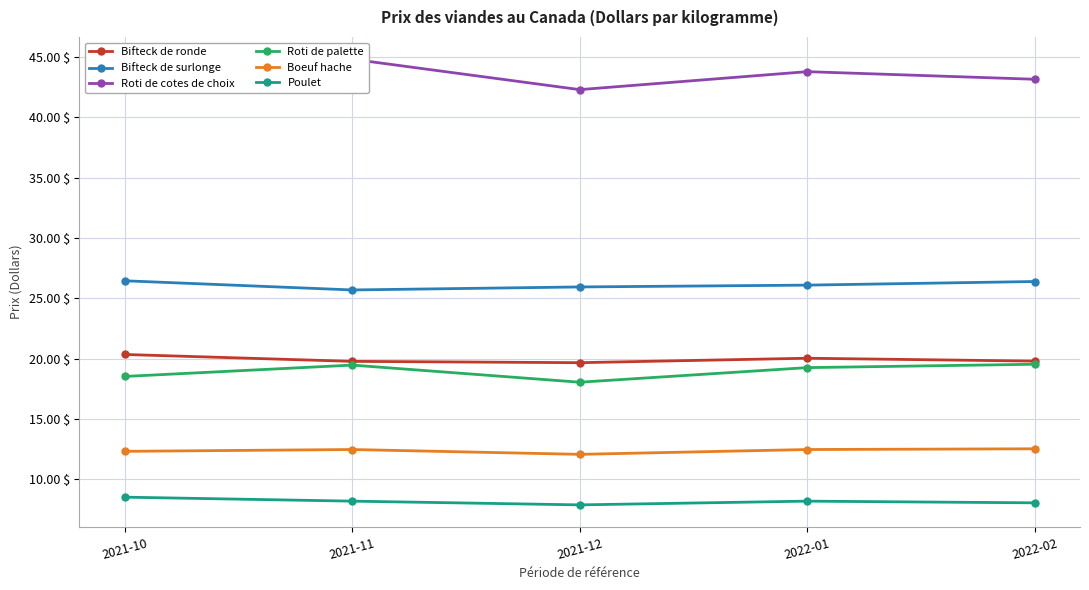

What is the difference between the Bifteck de surlonge values at 2021-11 and 2021-12?

0.2